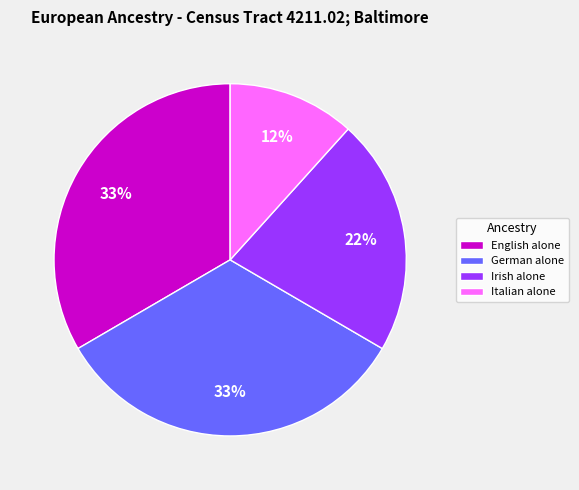

Is the sum of Irish alone and Italian alone greater than half?

No